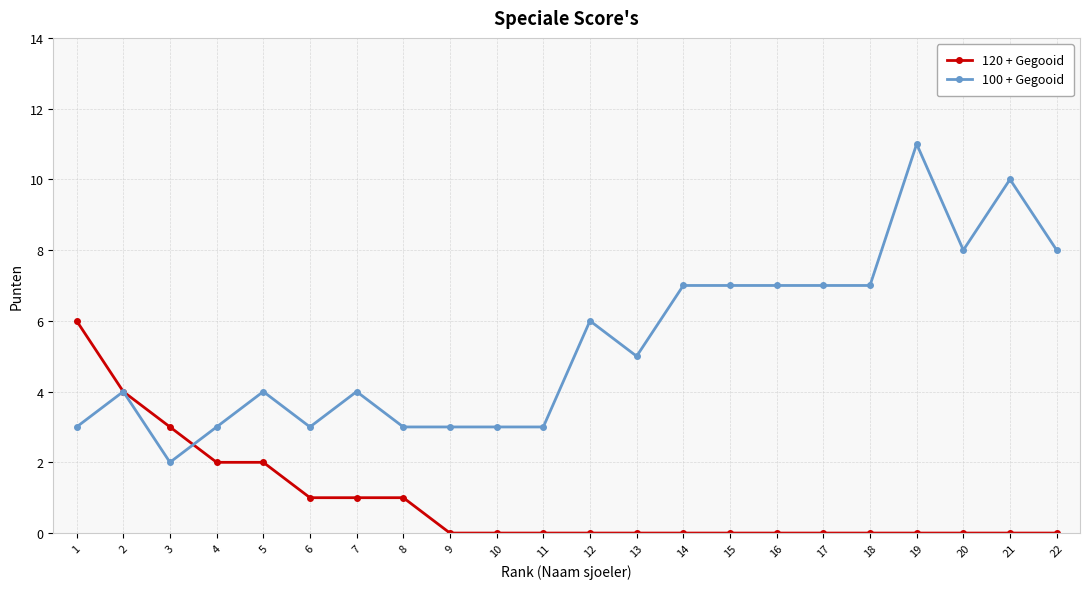

The value of 100 + Gegooid at 4 is 2. True or false?

False